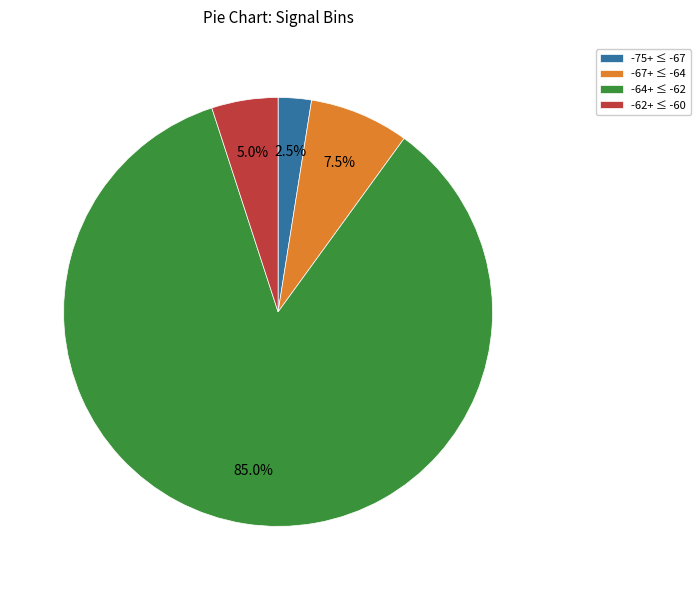

Which slice represents more than half of the pie?

-64+ ≤ -62